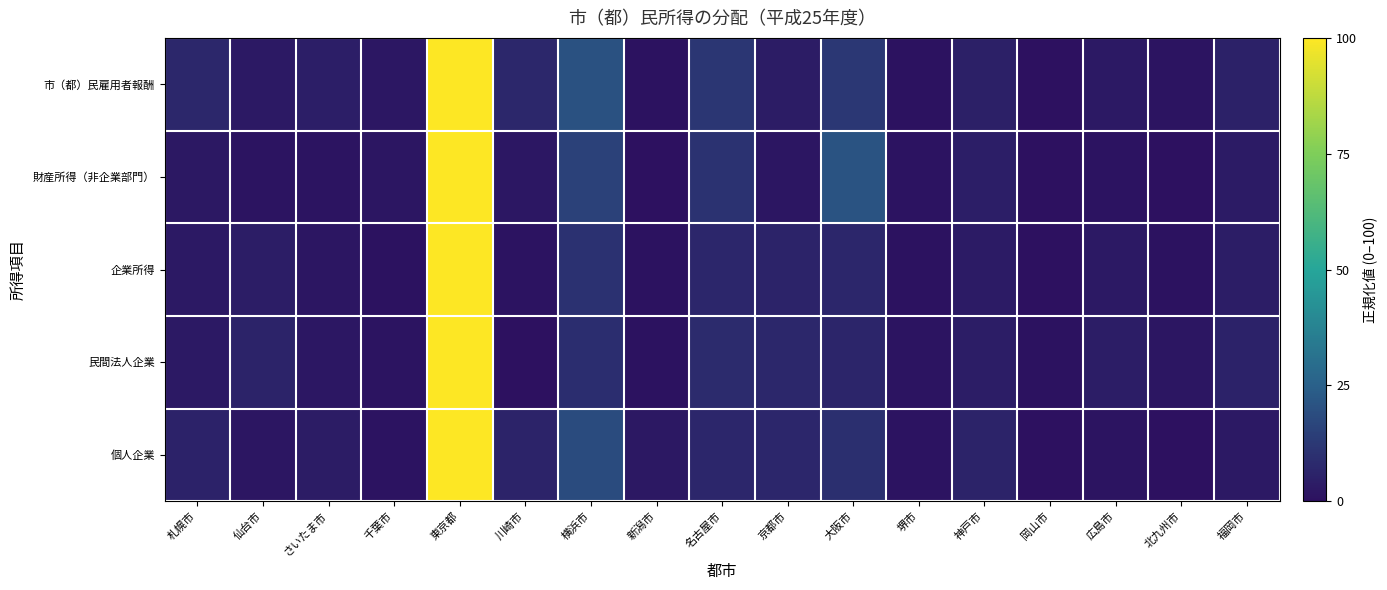

Reading left to right, extract all data points from this chart.

市（都）民雇用者報酬: 札幌市=7.3	仙台市=2.9	さいたま市=4.4	千葉市=2.3	東京都=100.0	川崎市=7.2	横浜市=20.3	新潟市=0.6	名古屋市=12.1	京都市=3.9	大阪市=12.3	堺市=0.7	神戸市=4.9	岡山市=0.0	広島市=3.1	北九州市=1.4	福岡市=5.3
財産所得（非企業部門）: 札幌市=2.6	仙台市=1.2	さいたま市=1.4	千葉市=1.9	東京都=100.0	川崎市=2.2	横浜市=15.6	新潟市=0.1	名古屋市=10.7	京都市=1.9	大阪市=20.8	堺市=0.8	神戸市=4.3	岡山市=0.0	広島市=0.9	北九州市=0.2	福岡市=3.4
企業所得: 札幌市=2.9	仙台市=4.0	さいたま市=1.9	千葉市=0.7	東京都=100.0	川崎市=1.0	横浜市=10.2	新潟市=0.6	名古屋市=7.0	京都市=5.9	大阪市=6.9	堺市=0.6	神戸市=3.5	岡山市=0.0	広島市=2.8	北九州市=0.6	福岡市=4.1
民間法人企業: 札幌市=2.8	仙台市=6.2	さいたま市=2.1	千葉市=1.3	東京都=100.0	川崎市=0.0	横浜市=9.1	新潟市=0.7	名古屋市=8.5	京都市=7.2	大阪市=6.4	堺市=1.4	神戸市=4.0	岡山市=0.7	広島市=4.1	北九州市=1.6	福岡市=5.6
個人企業: 札幌市=5.6	仙台市=1.7	さいたま市=3.7	千葉市=1.1	東京都=100.0	川崎市=6.1	横浜市=18.7	新潟市=2.6	名古屋市=6.7	京都市=6.9	大阪市=9.7	堺市=0.9	神戸市=6.1	岡山市=0.3	広島市=1.6	北九州市=0.0	福岡市=2.9